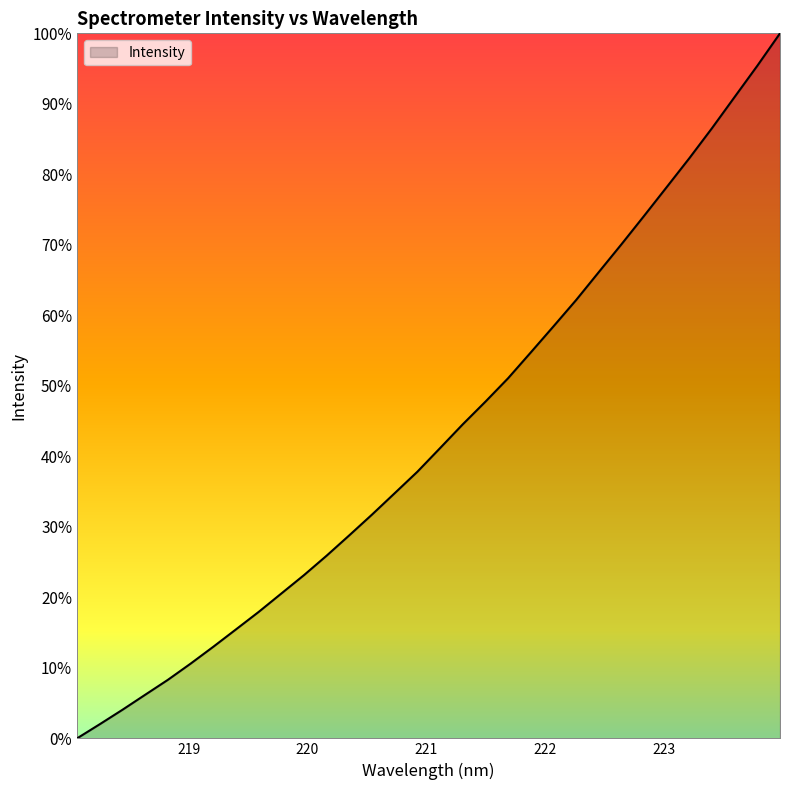

How many categories are shown in the chart?

32